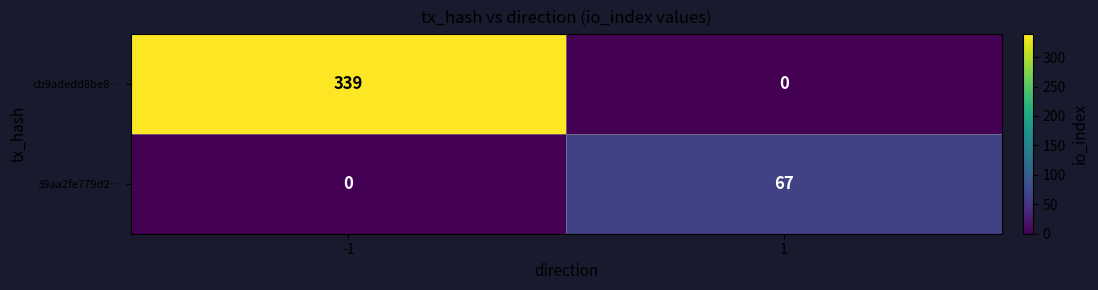

What is the total value across all series at -1?

339